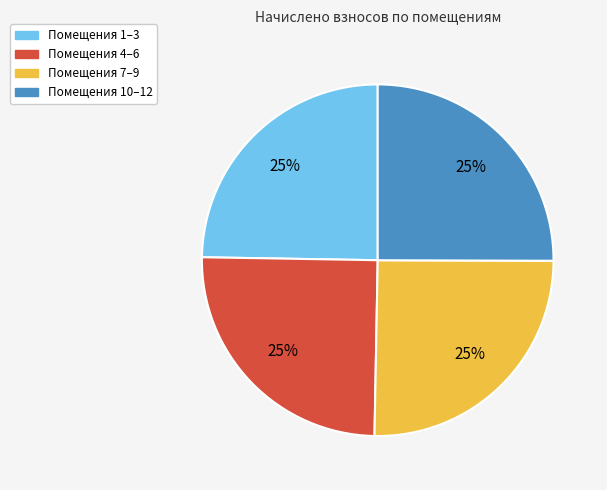

Does any single category account for the majority?

No